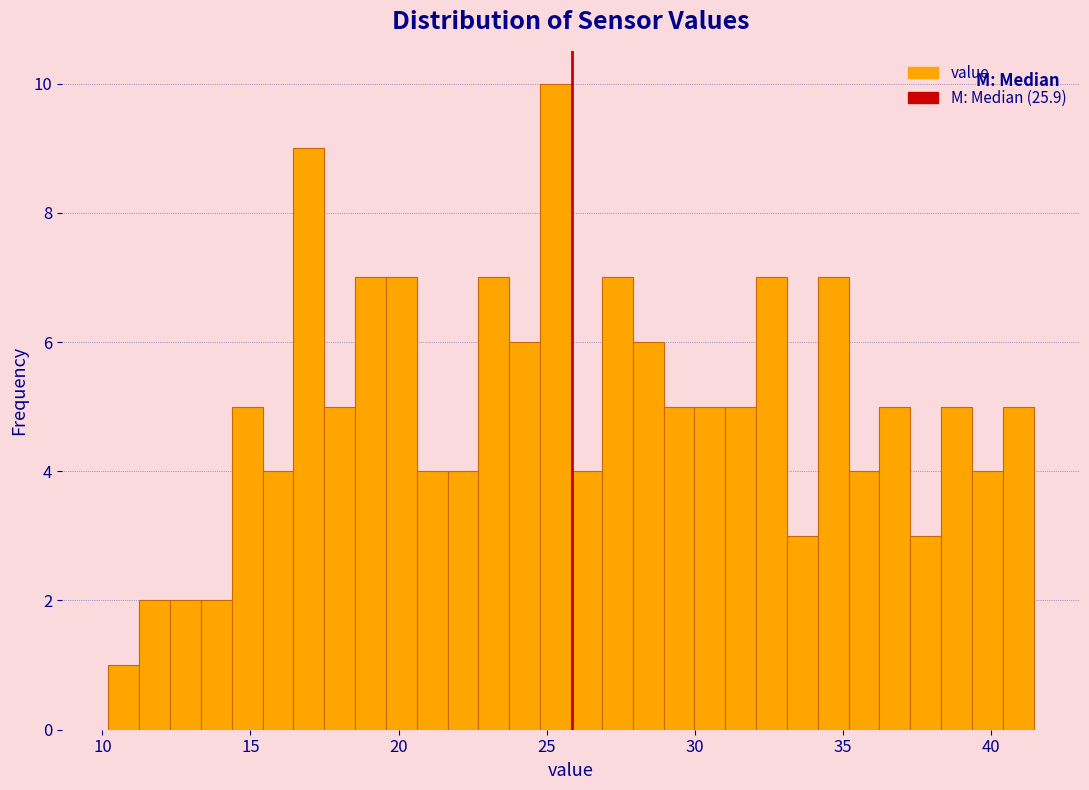

Around what value on the x-axis is the tallest bar? Give the approximate position of its centre, as read against the axis.

25.5